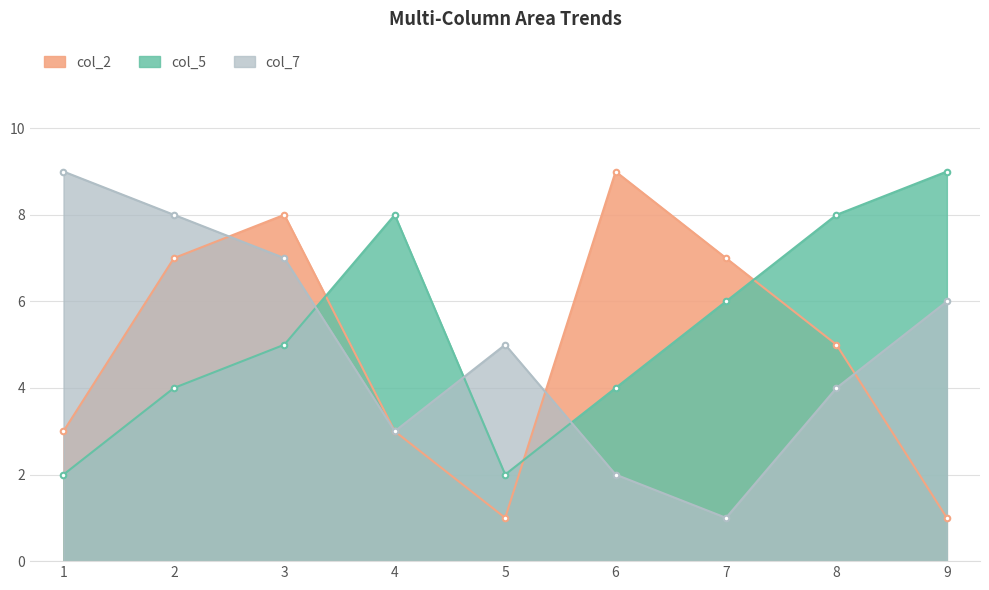

Is the value of col_5 at 3 greater than the value of col_2 at 4?

Yes